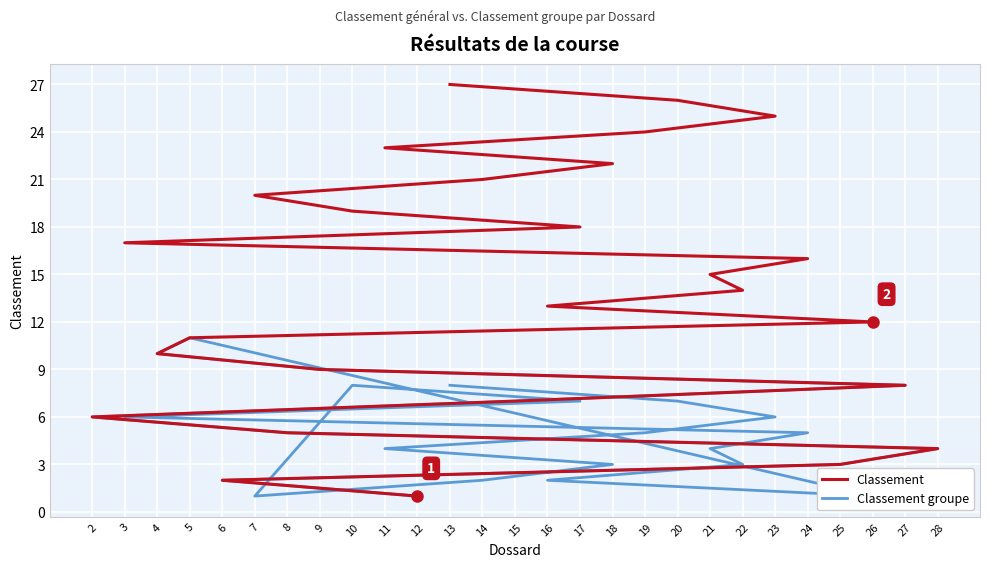

At how many categories does at least one series exceed 22?

5